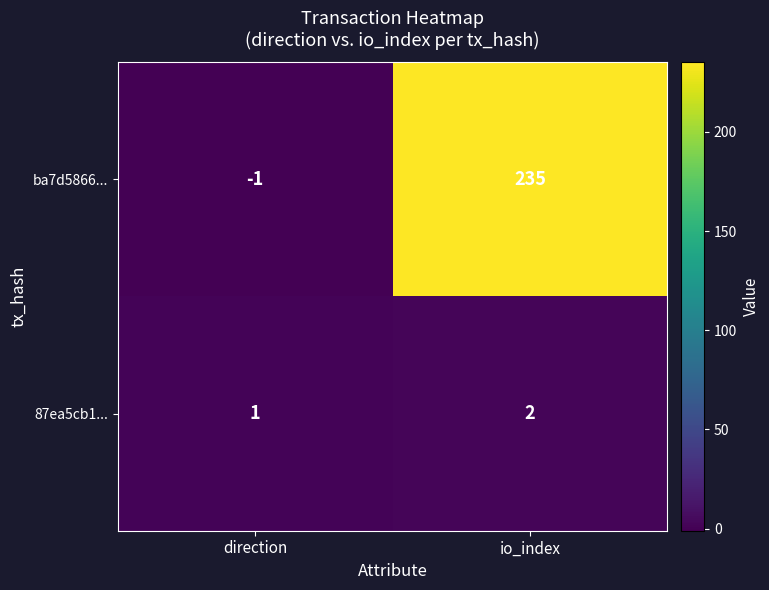

Which series changed the most between direction and io_index?

ba7d5866...